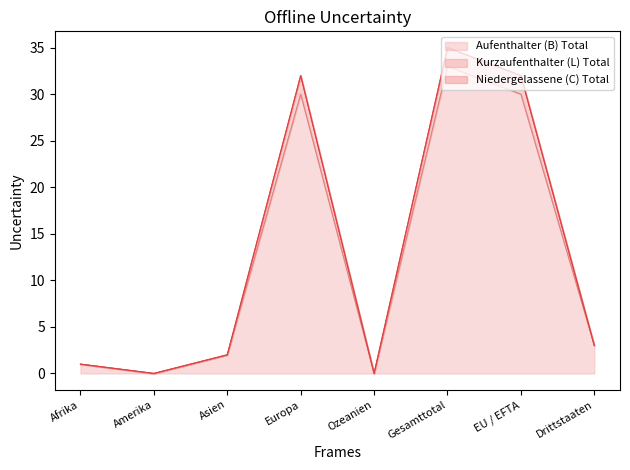

Is it true that Aufenthalter (B) Total equals 33 at Gesamttotal?

True